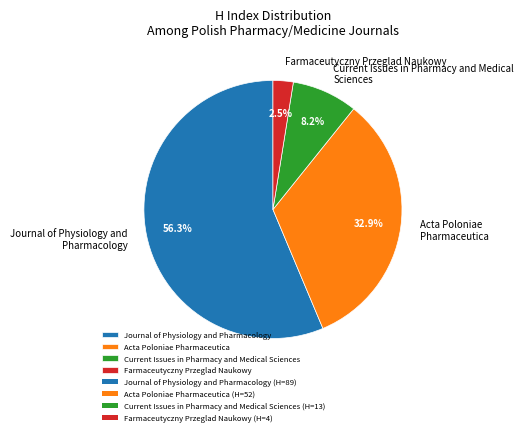

Do Acta Poloniae Pharmaceutica and Farmaceutyczny Przeglad Naukowy together represent more than half of the pie?

No